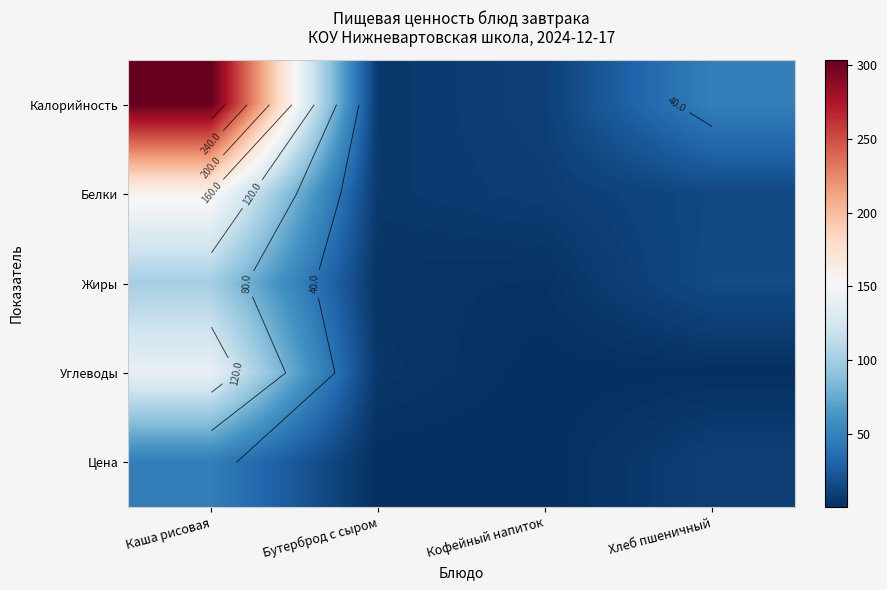

At which category is the sum across all series the highest?

Каша рисовая